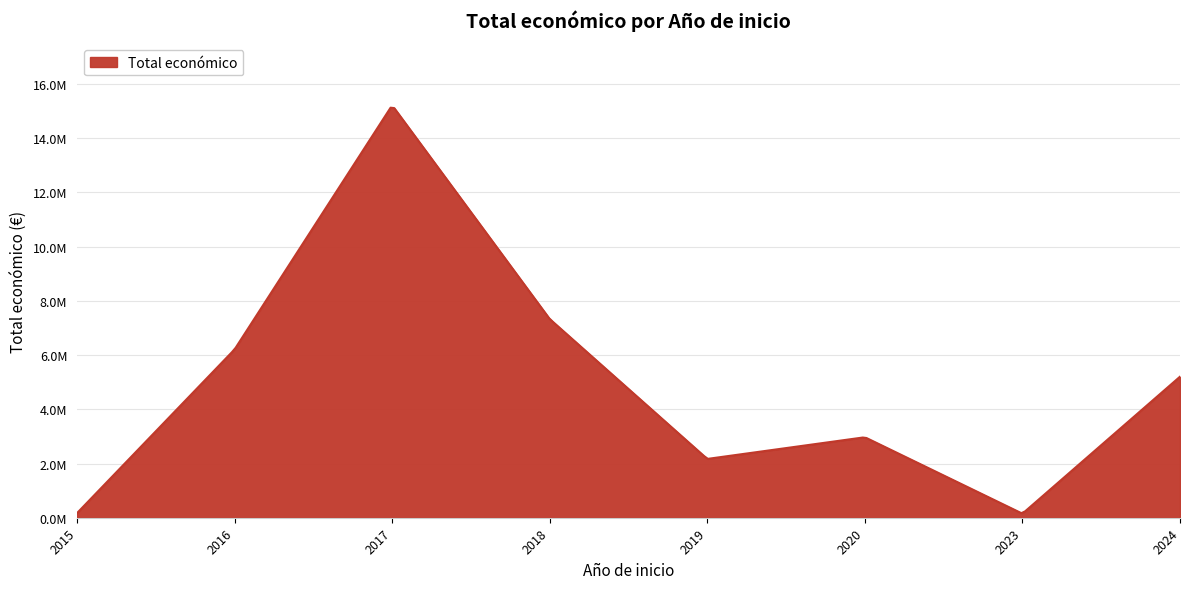

Does the chart have visible grid lines?

Yes